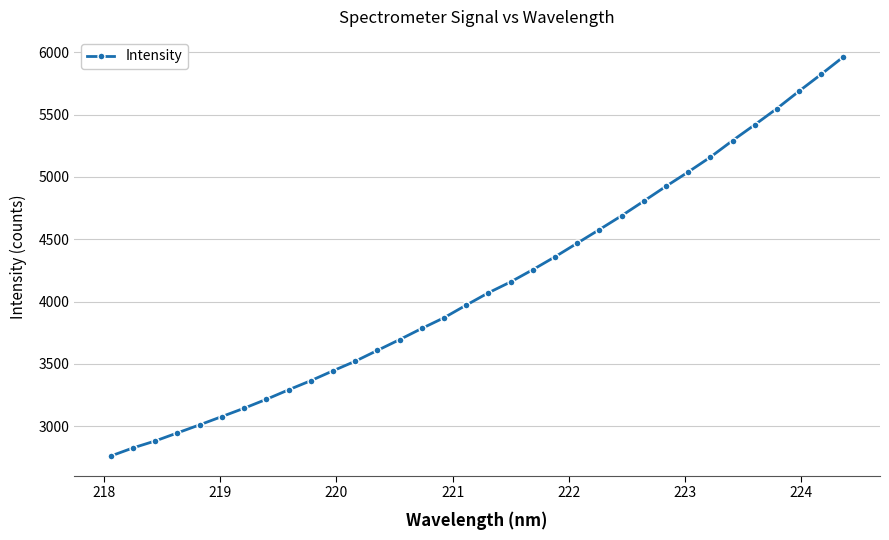

What is the average value?

4137.6